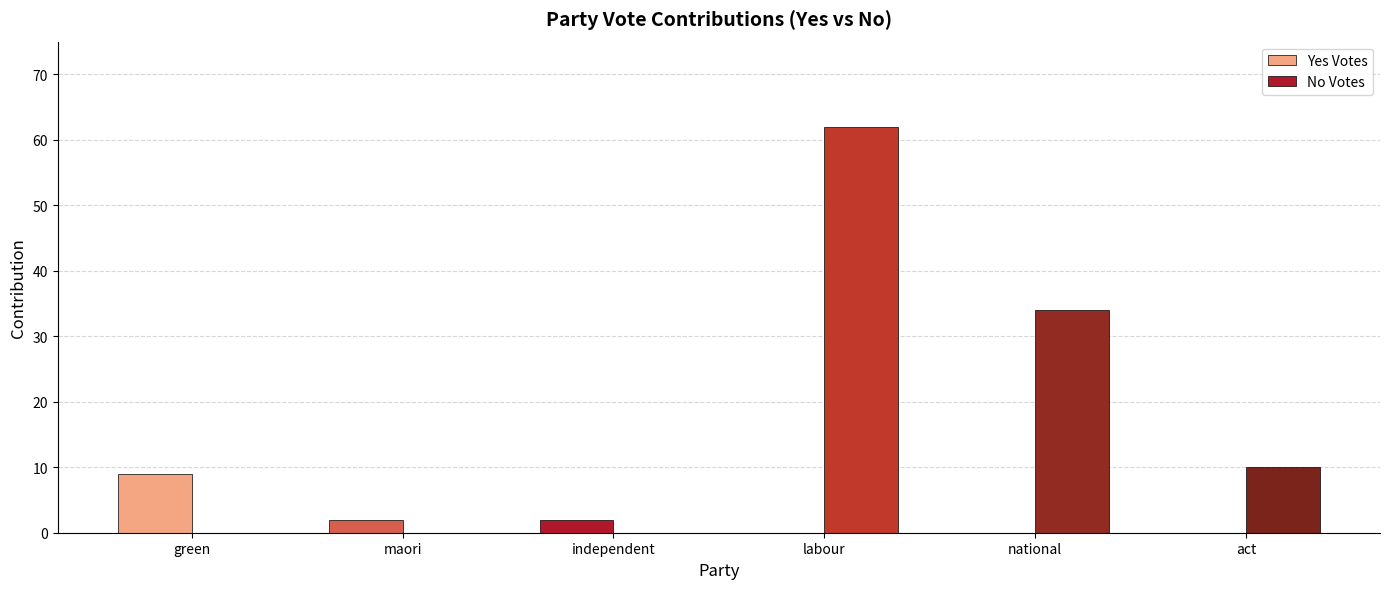

Count the number of categories in the chart.

6